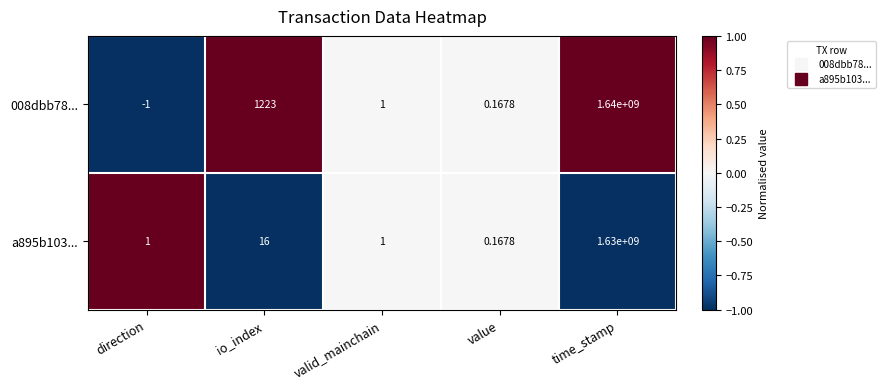

Where is 008dbb78... nearest to the value 819999999?

io_index